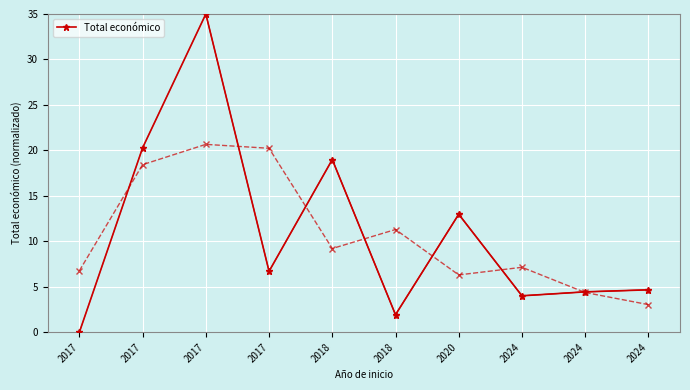

Which has a higher value, 2018 or 2017?

2017